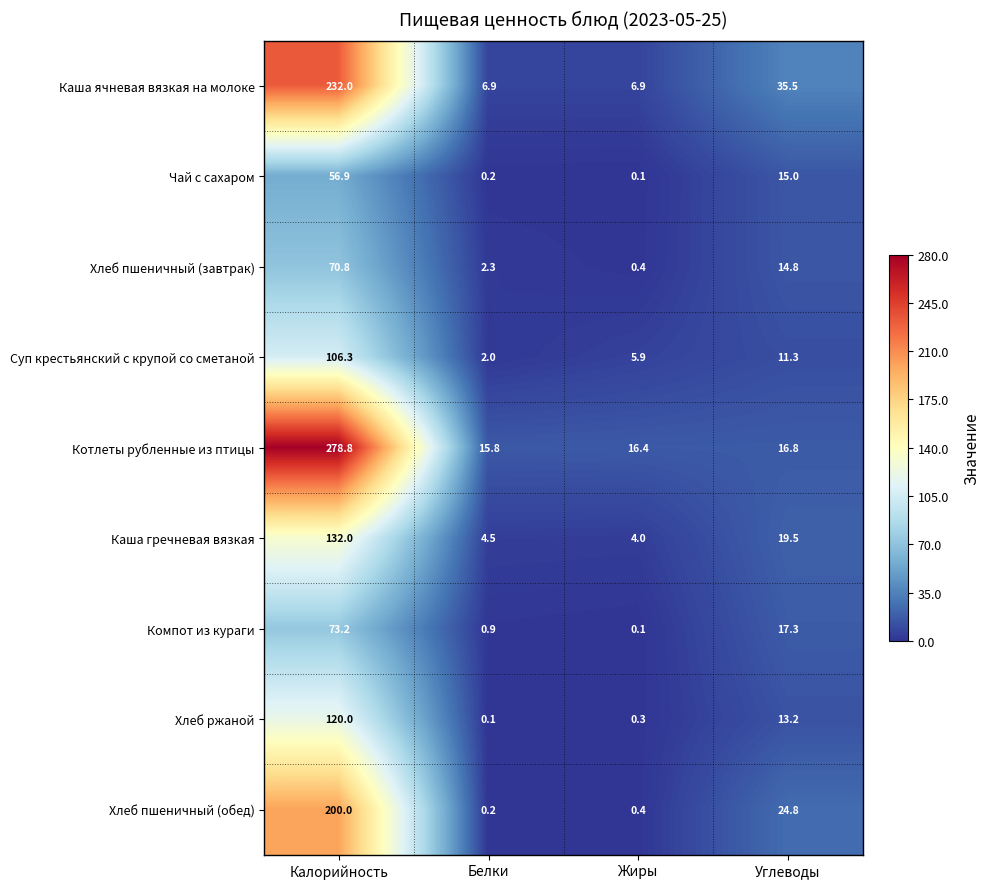

Count the number of data series in this chart.

9